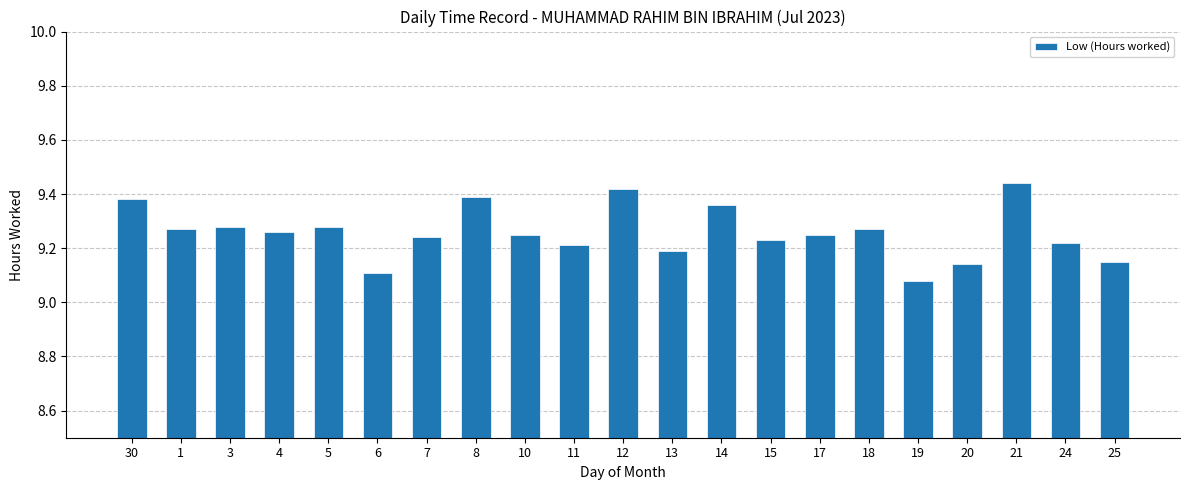

How many values are between 9 and 10?

21